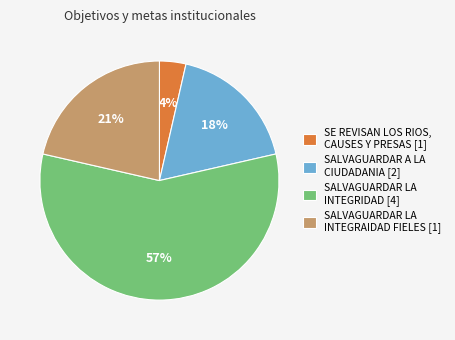

To the nearest percent, what is the average slice percentage?

25%